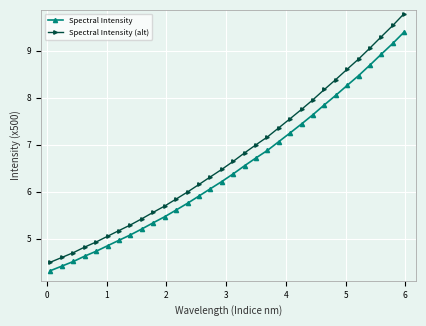

What is the lowest value of the Spectral Intensity series?

4.3